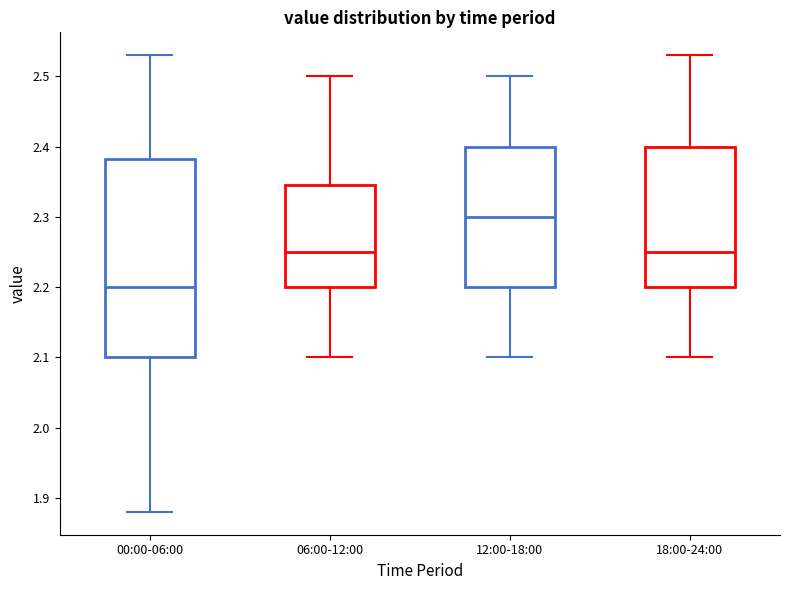

Which box is the tallest, from its lower edge to its upper edge?

00:00-06:00